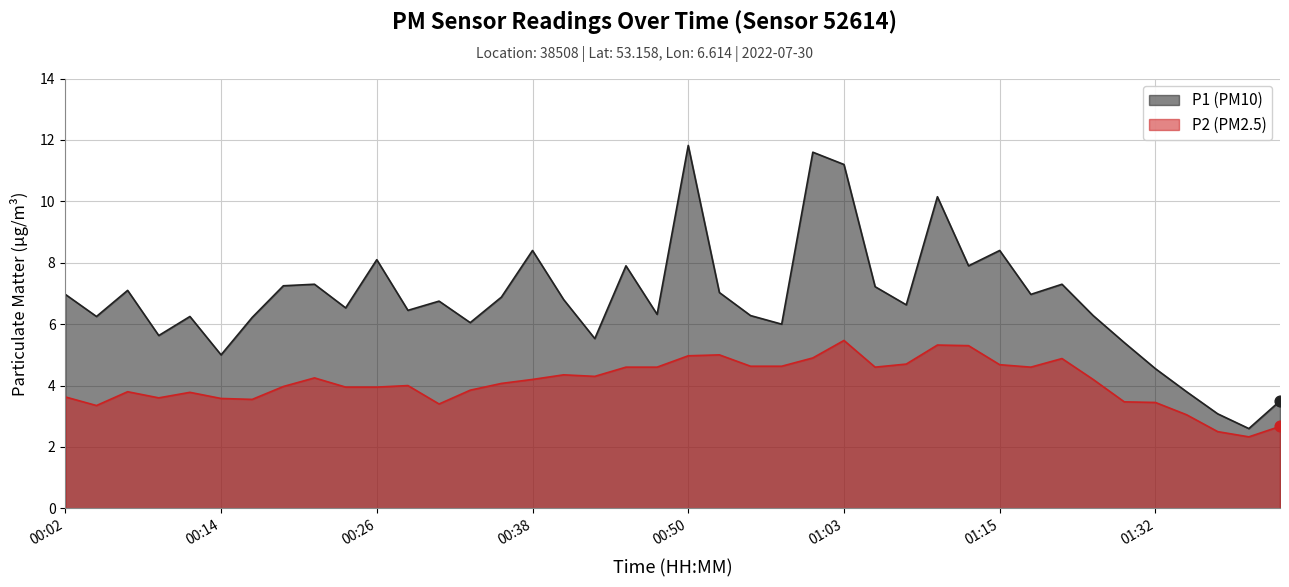

Which series has the largest total across all categories?

P1